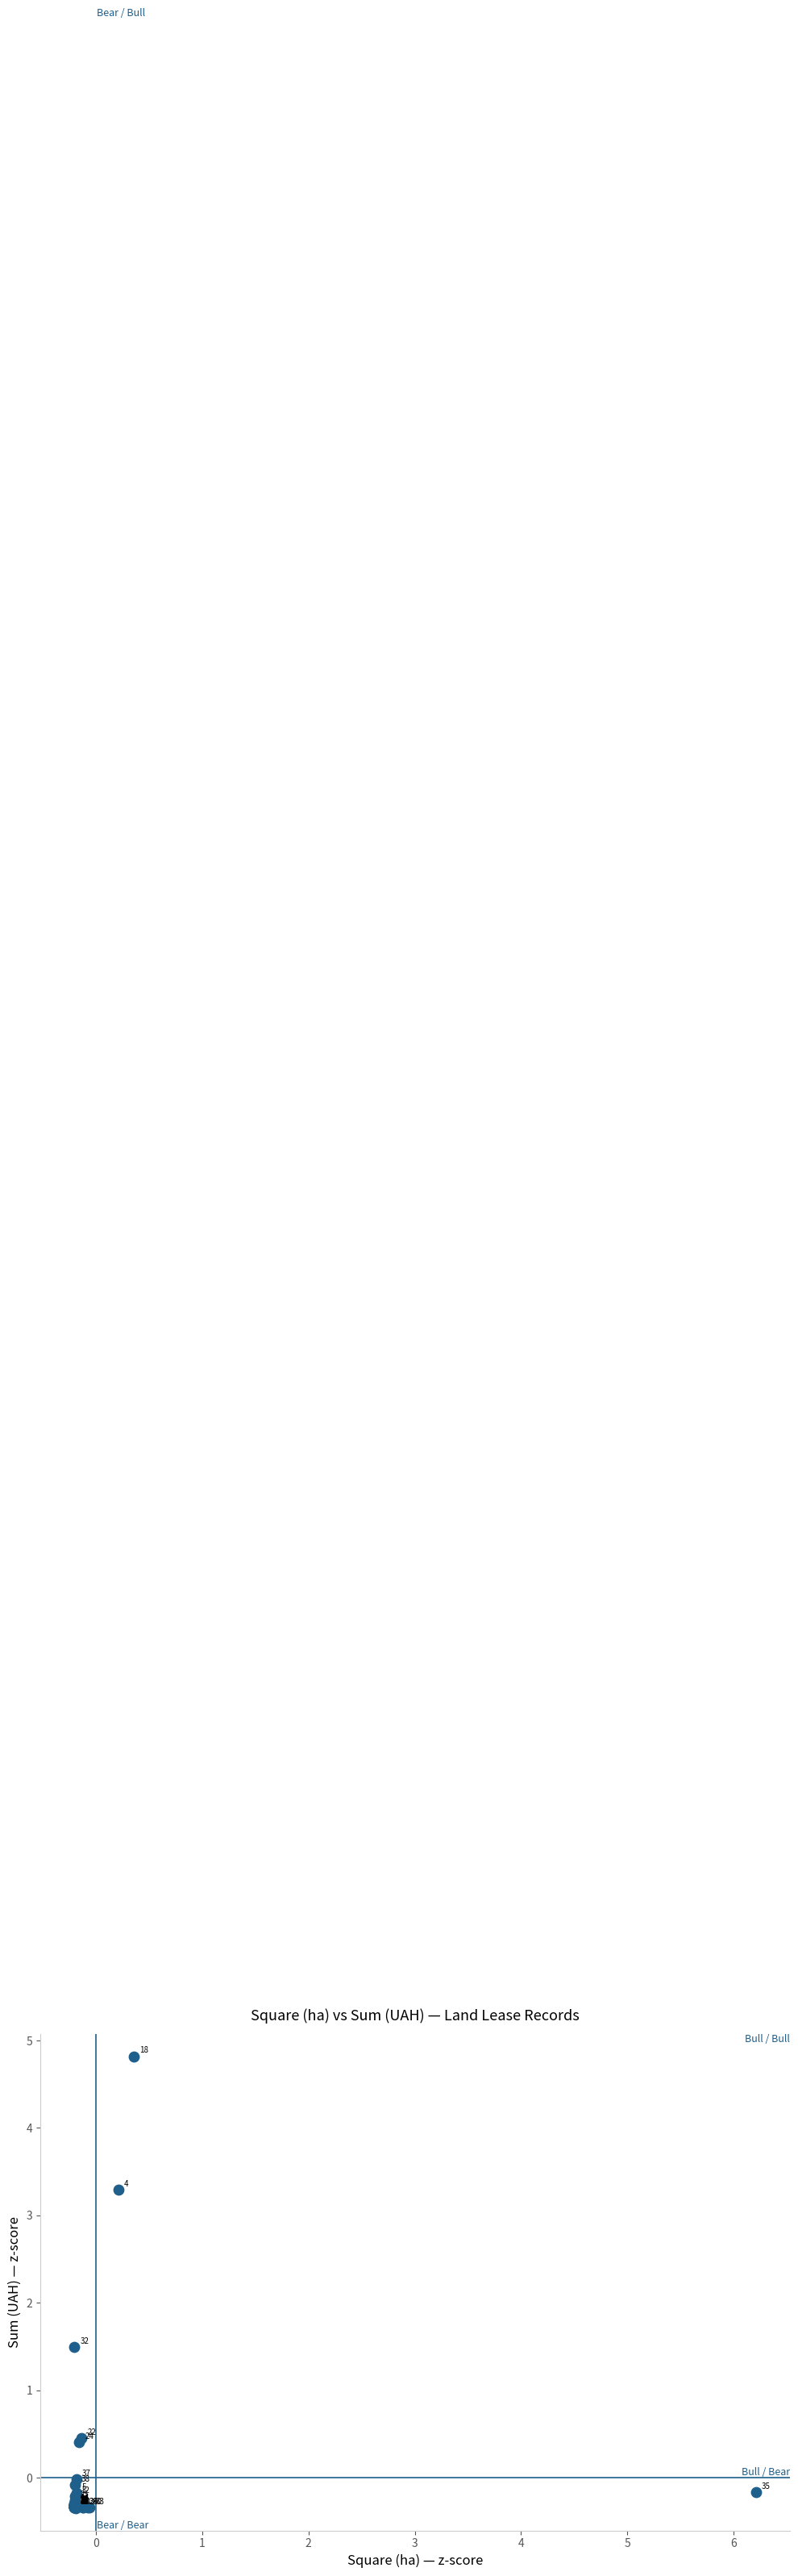

What Y value in the scatter plot is closest to 2?

1.5